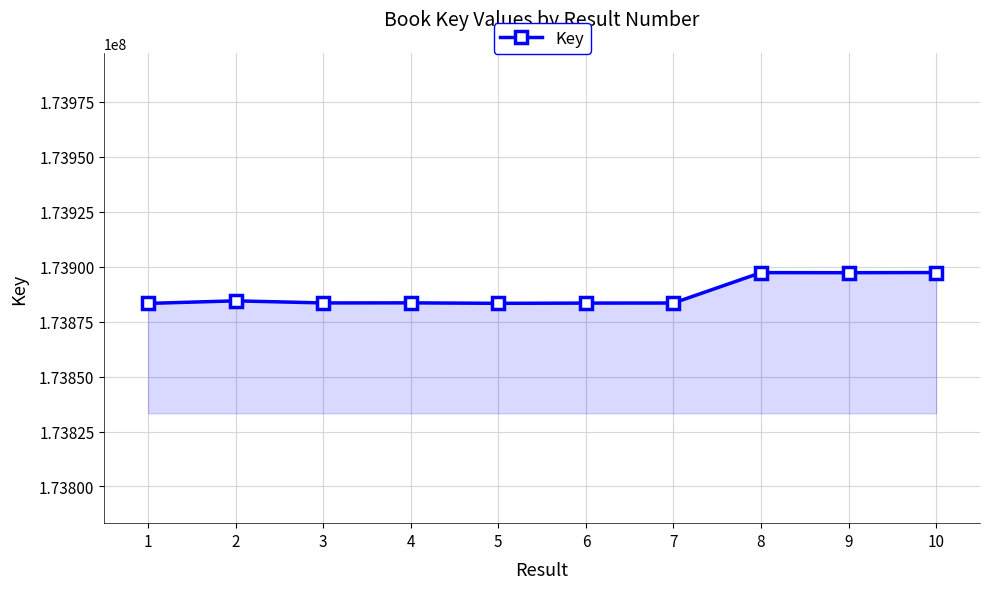

True or false: the data shows 296664375 at 7.

False